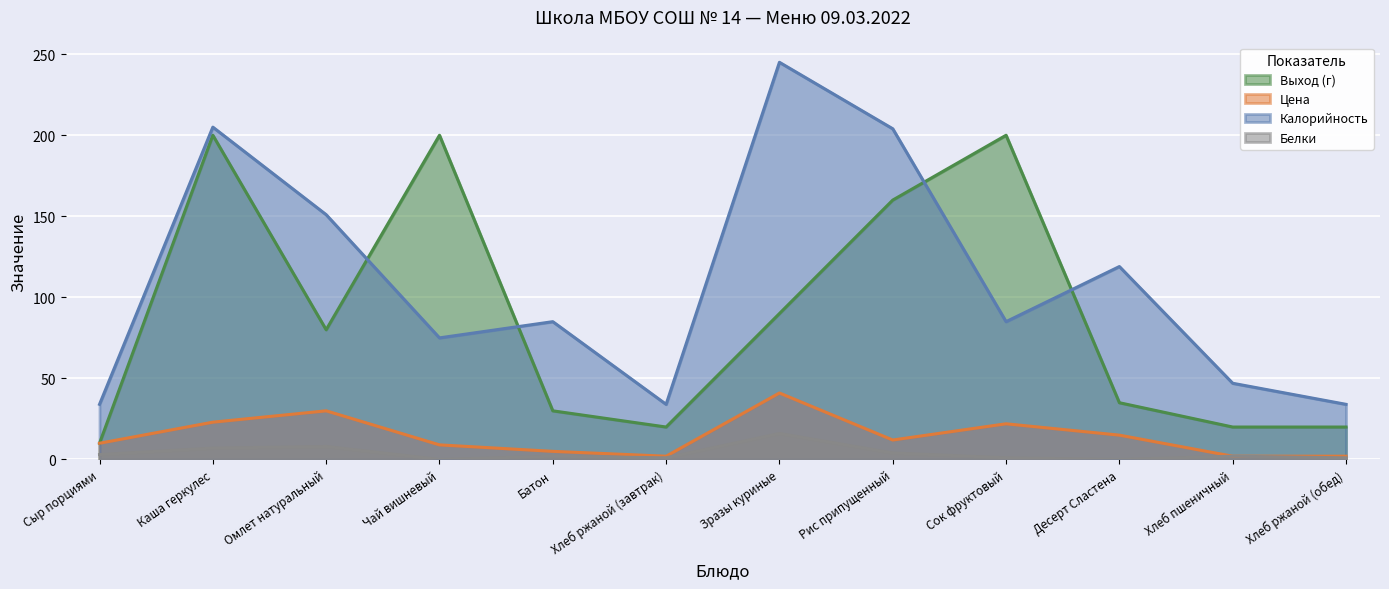

At how many categories does at least one series exceed 14?

12